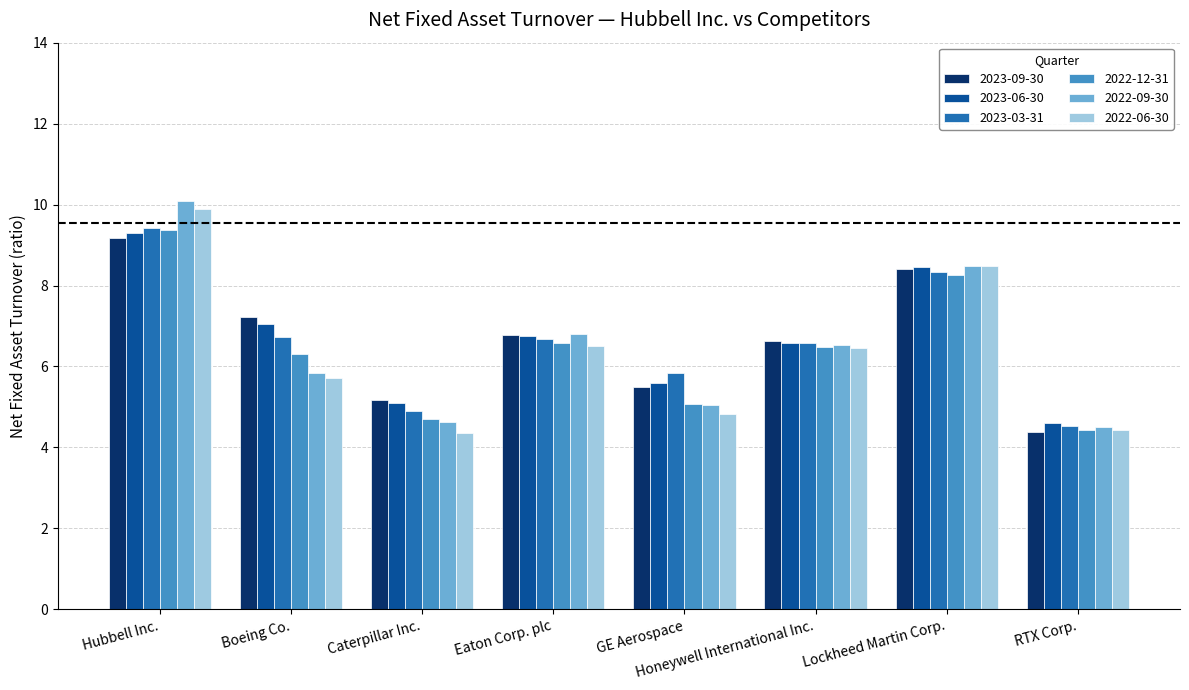

What is the label of the 2nd bar from the right?

Lockheed Martin Corp.